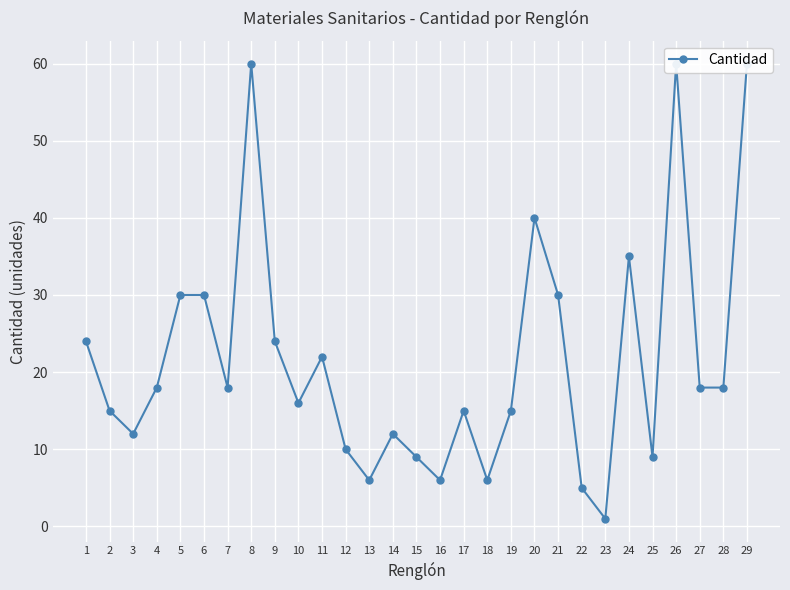

What is the value of the 21st point from the left?

30